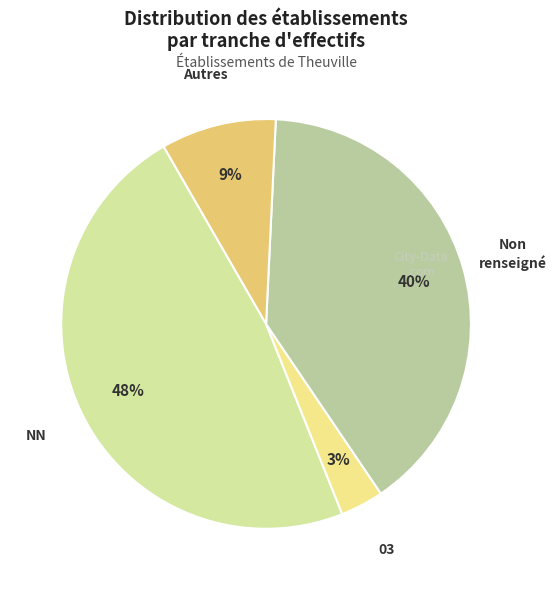

How many segments does this pie chart have?

4